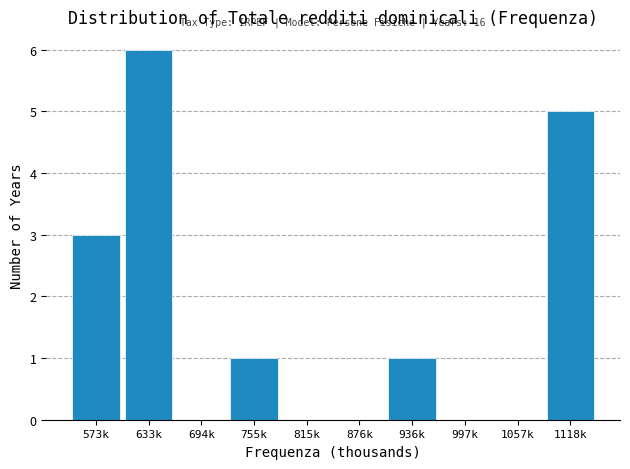

Reading left to right, extract all data points from this chart.

573k=3	633k=6	694k=0	755k=1	815k=0	876k=0	936k=1	997k=0	1057k=0	1118k=5